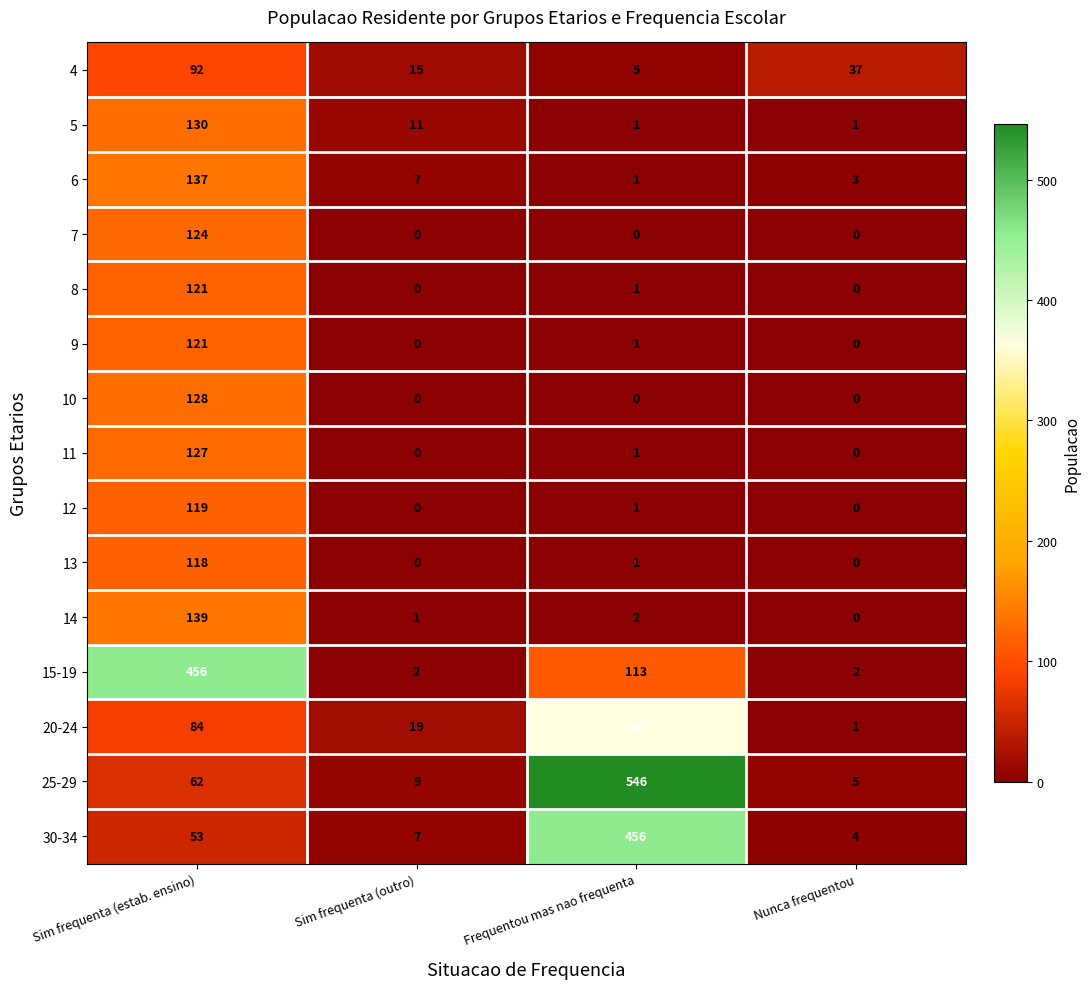

At which label is 5 closest to 65?

Sim frequenta (outro)